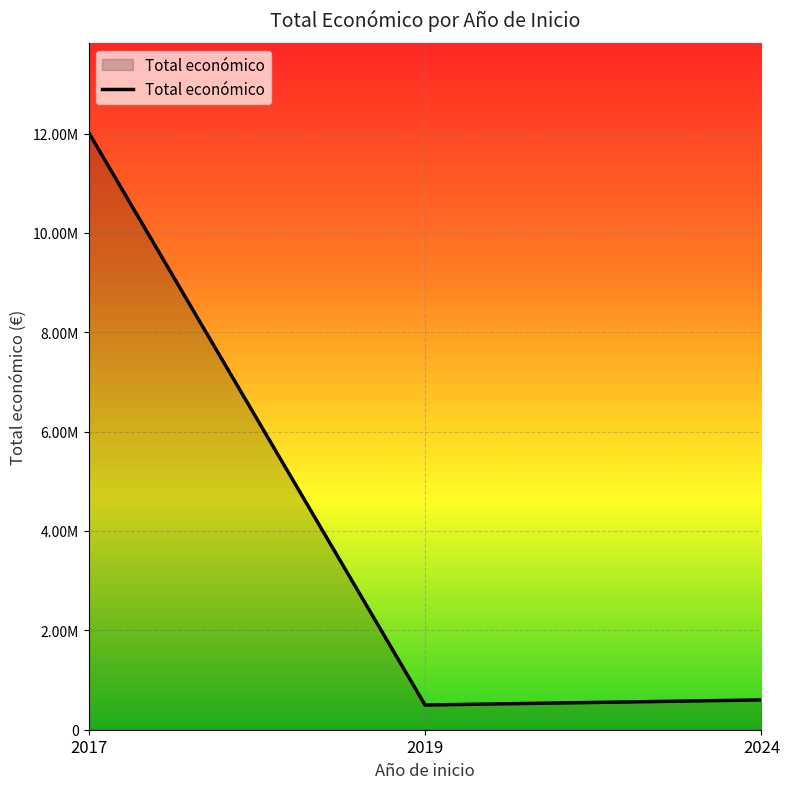

Rank the categories by value from lowest to highest.

2019, 2024, 2017